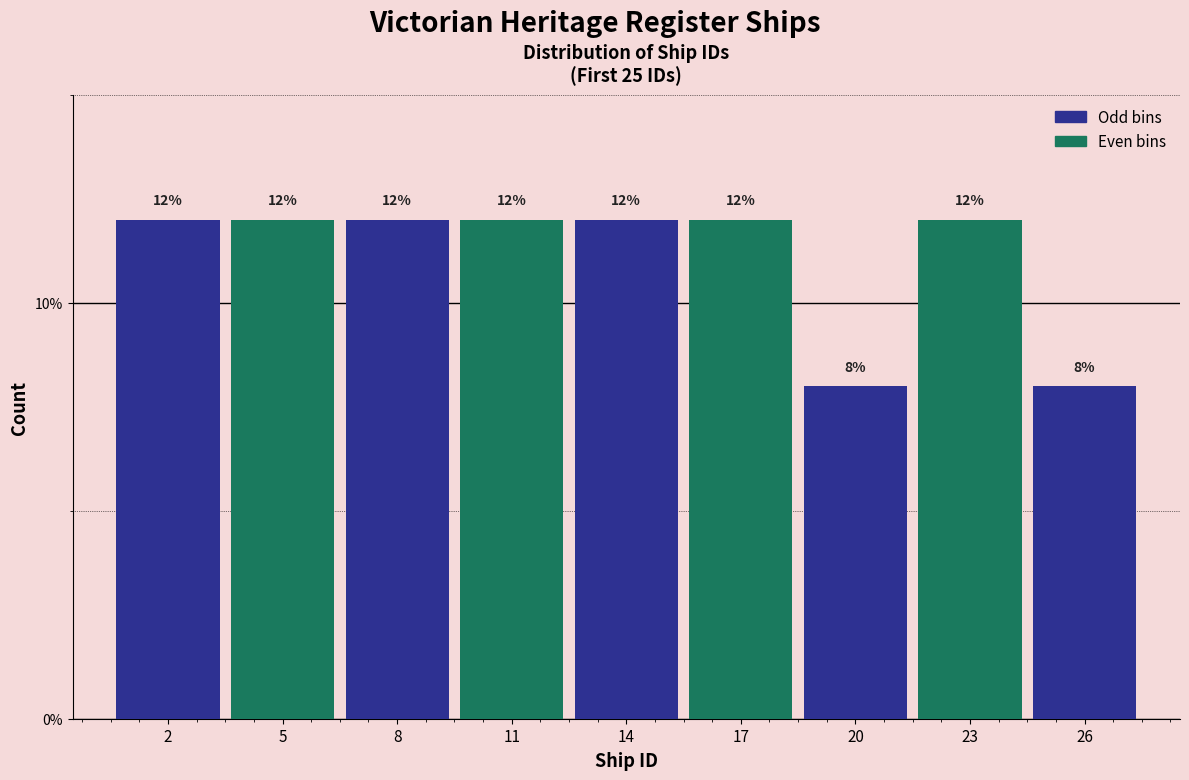

Reading left to right, list all the values displayed in this chart.

2=12	5=12	8=12	11=12	14=12	17=12	20=8	23=12	26=8